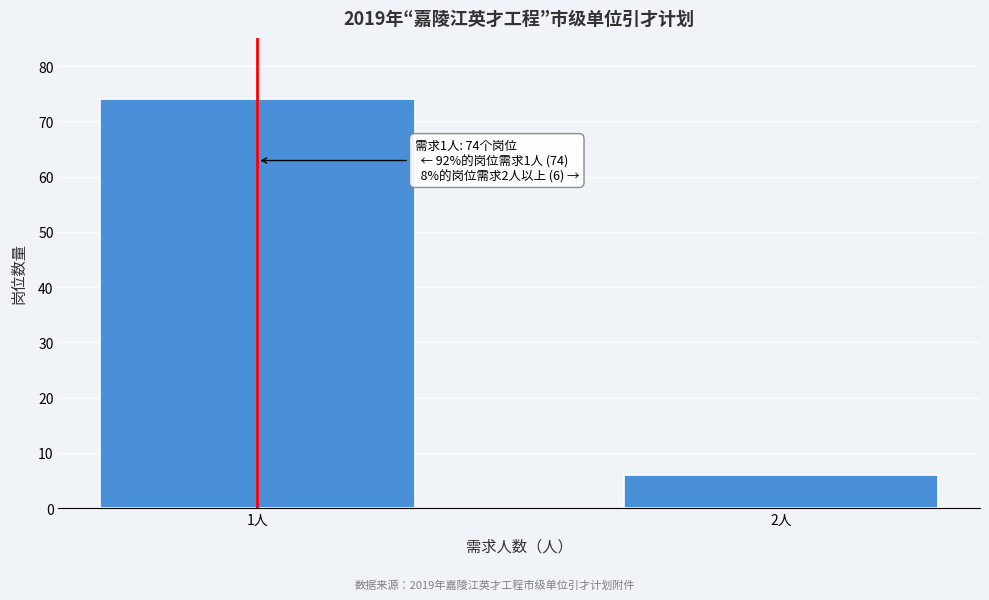

Reading left to right, extract all data points from this chart.

74	6